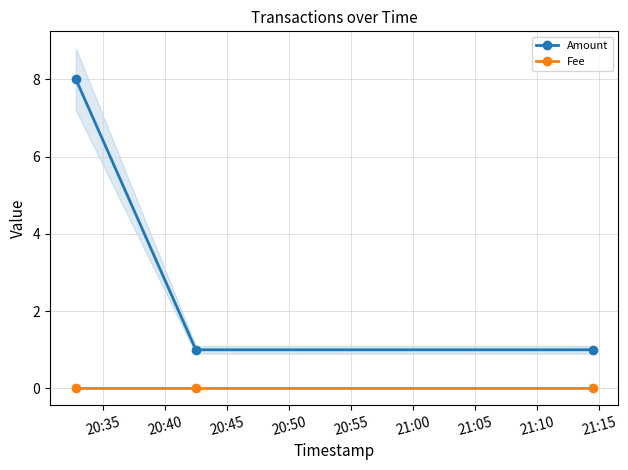

Reading right to left, transcribe all the data shown in this chart.

Amount: 1.0	1.0	8.0
Fee: 0.0	0.0	0.0